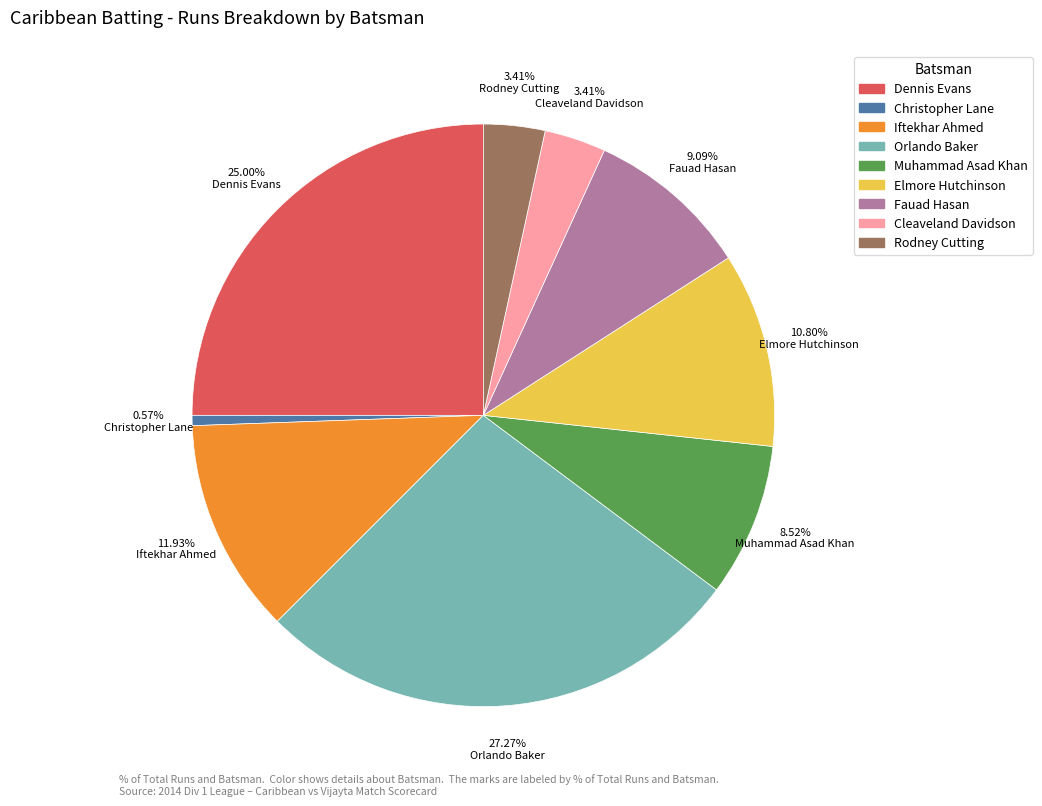

How much of the chart is everything except Muhammad Asad Khan?

91.5%